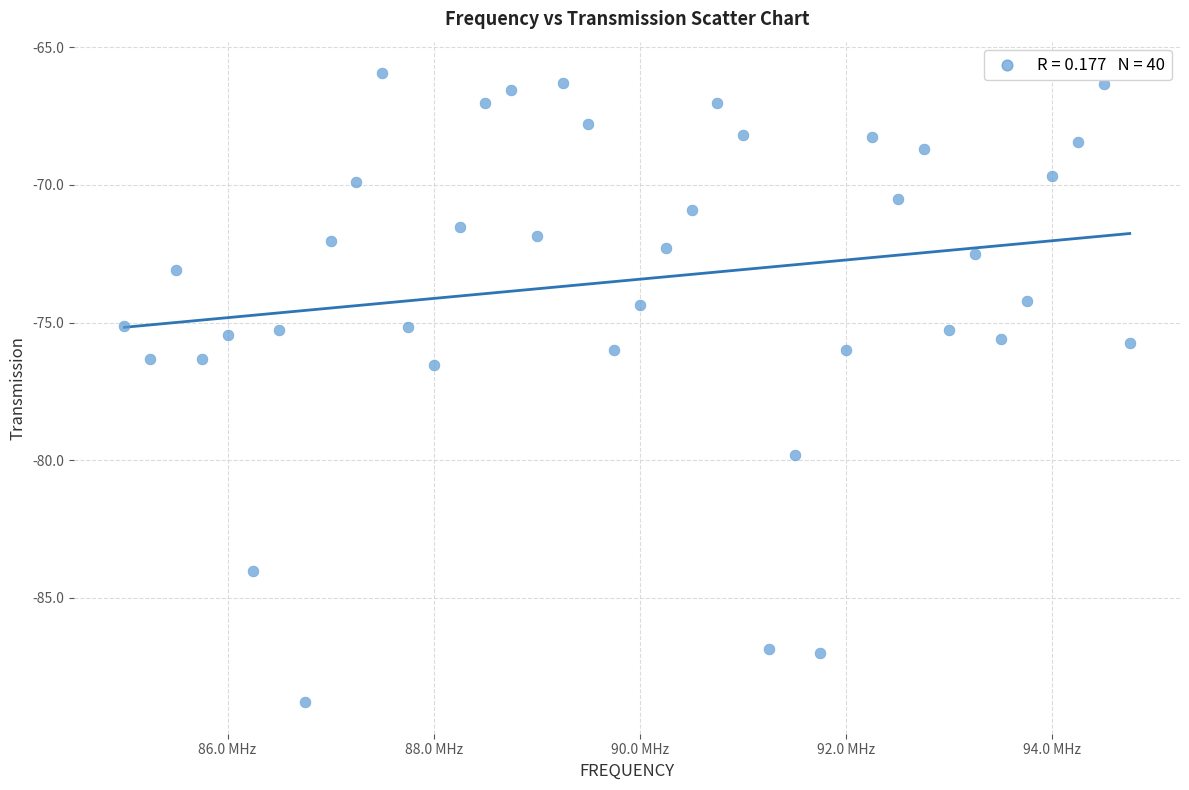

What is the range of X values (max minus min)?

9750000.0